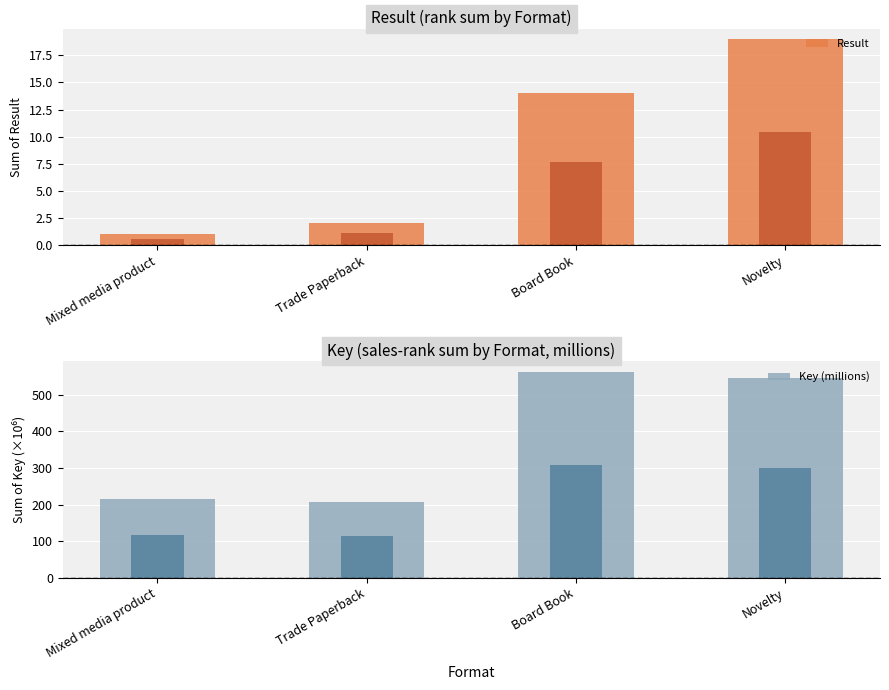

What is the total value across all series at Novelty?

563.5